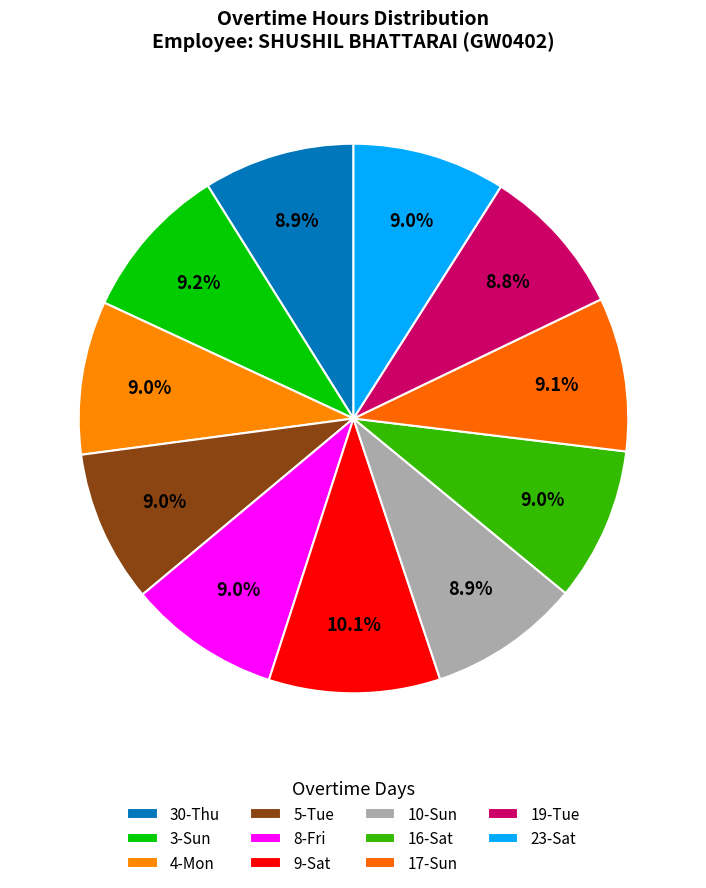

True or false: 17-Sun accounts for 21% of the total.

False